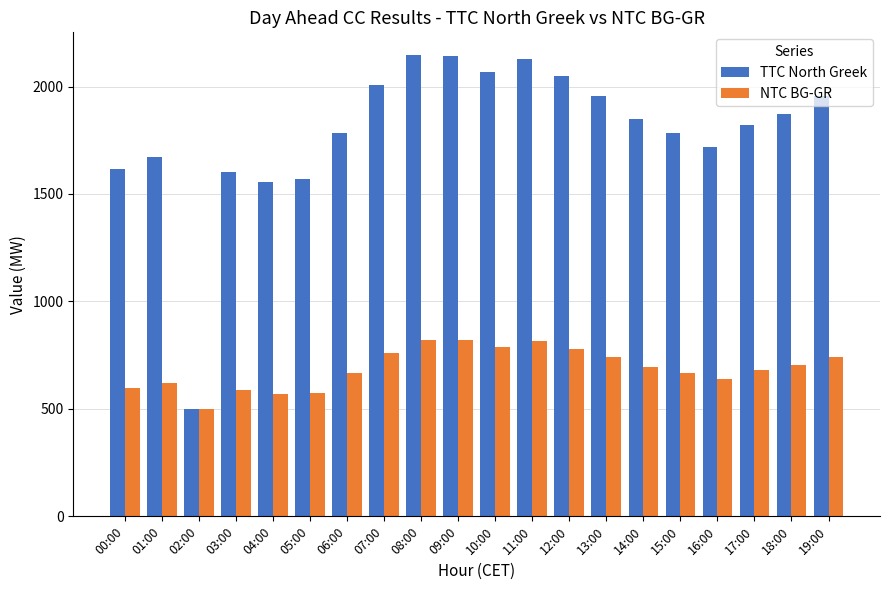

What is the value of the NTC BG-GR bar at the 17th from the left?

638